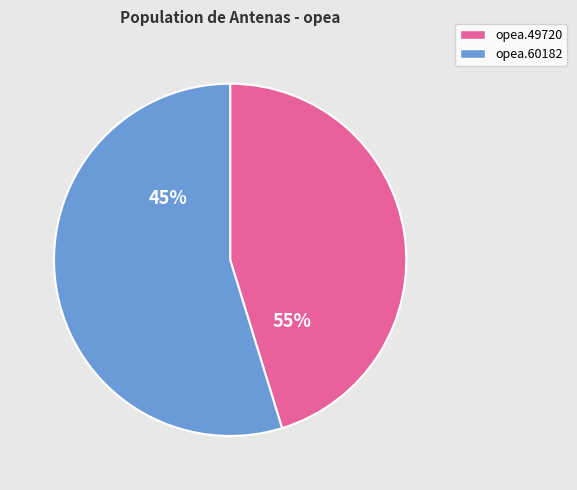

Rank the categories by value from lowest to highest.

opea.49720, opea.60182